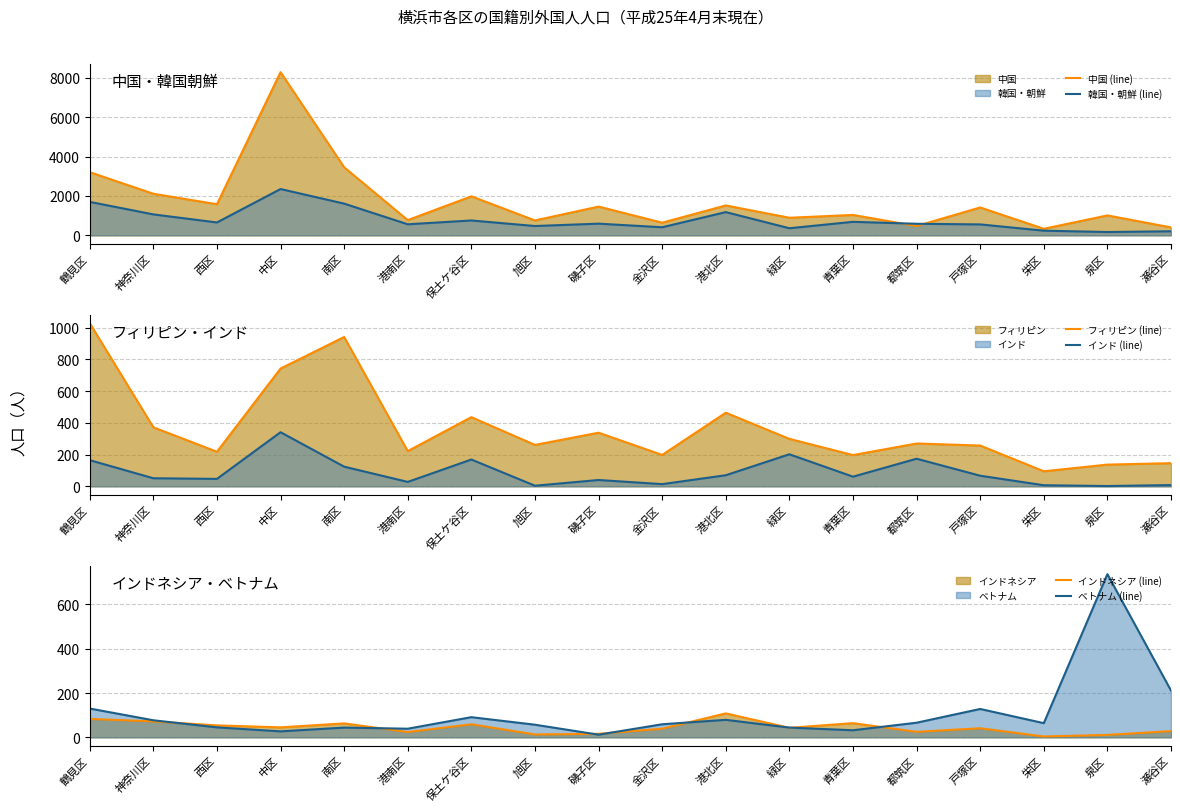

List the labels in order of フィリピン (line) value, largest first.

鶴見区, 南区, 中区, 港北区, 保土ケ谷区, 神奈川区, 磯子区, 緑区, 都筑区, 旭区, 戸塚区, 港南区, 西区, 金沢区, 青葉区, 瀬谷区, 泉区, 栄区